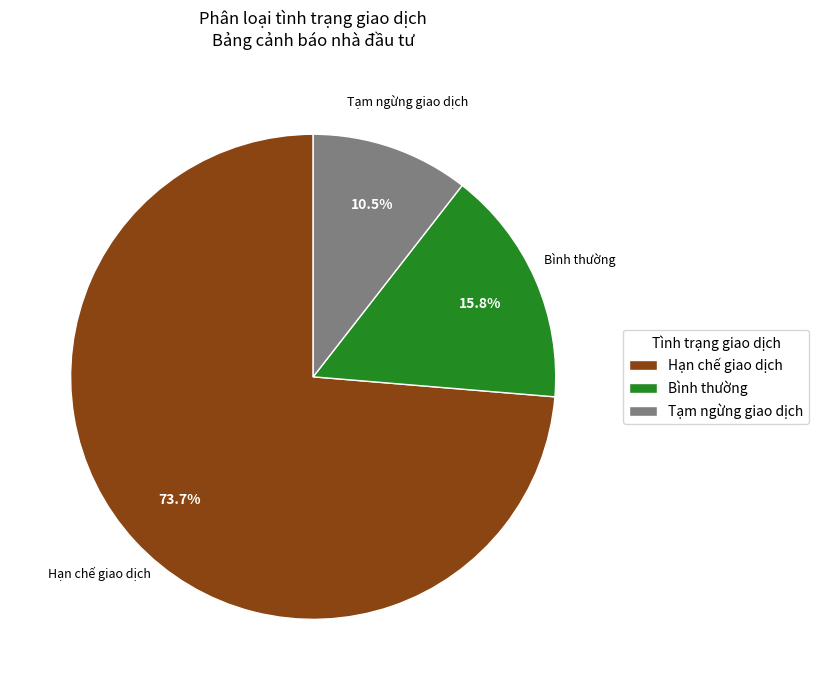

Which has a higher value, Bình thường or Hạn chế giao dịch?

Hạn chế giao dịch